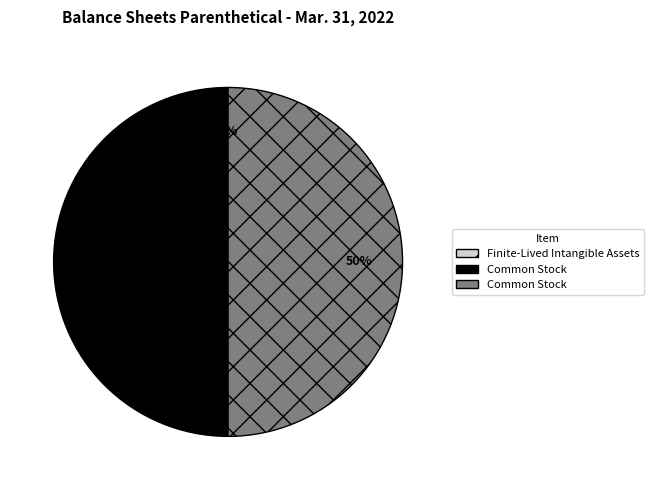

To the nearest percent, what is the average slice percentage?

33%